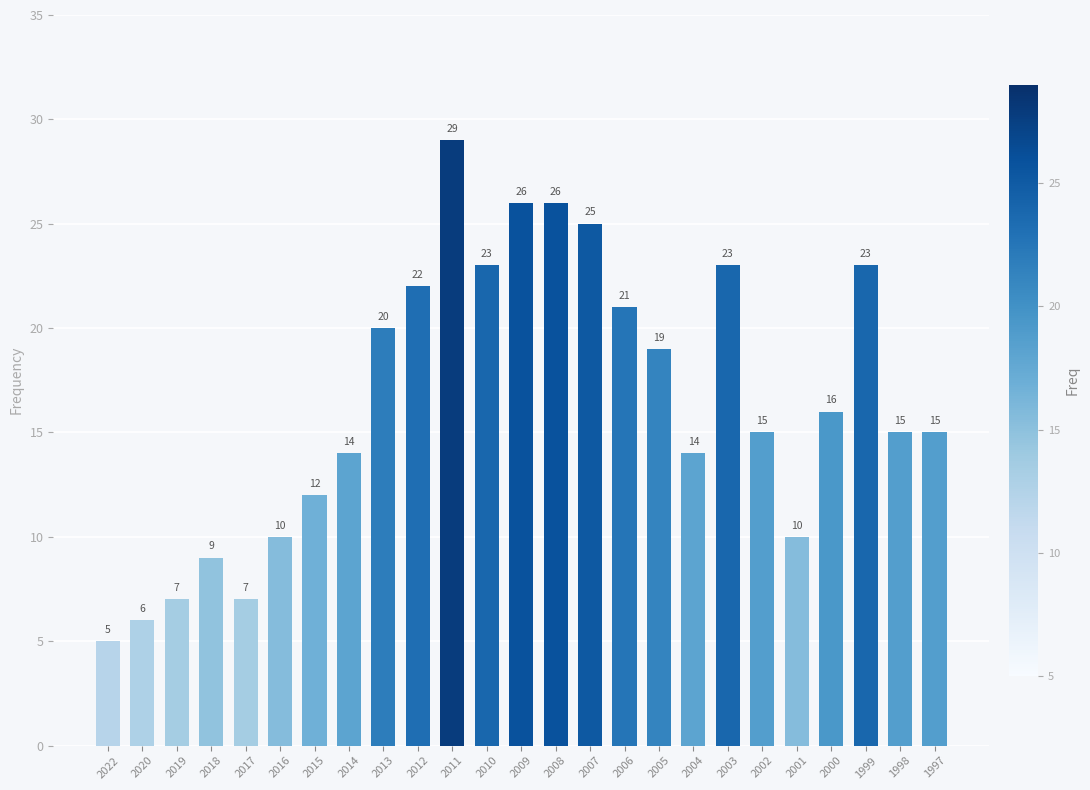

Reading left to right, list all the values displayed in this chart.

5	6	7	9	7	10	12	14	20	22	29	23	26	26	25	21	19	14	23	15	10	16	23	15	15